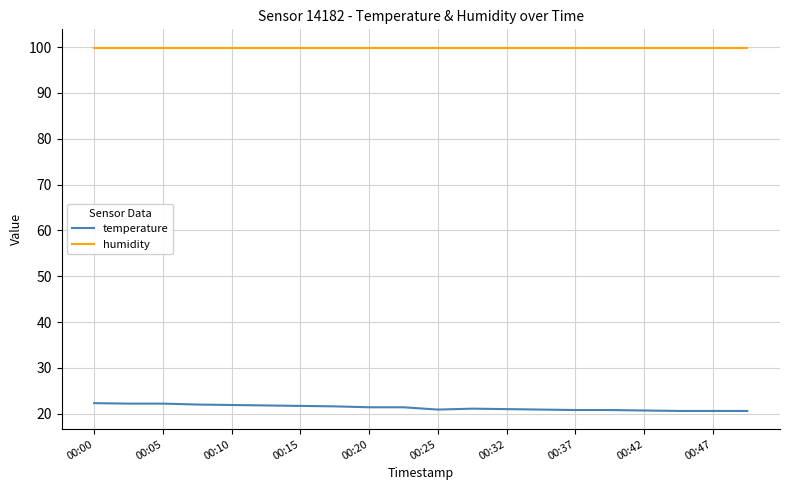

List the series in order of their peak value, highest first.

humidity, temperature